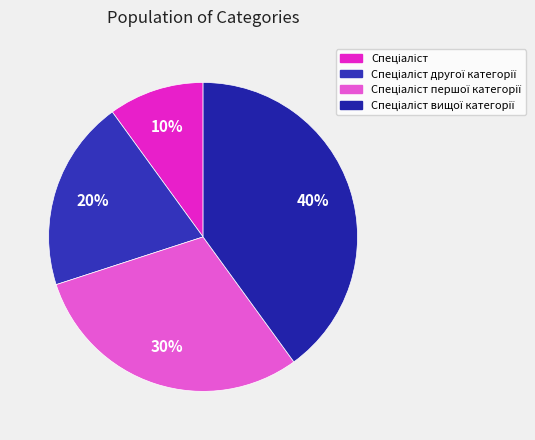

To the nearest percent, what is the average slice percentage?

25%